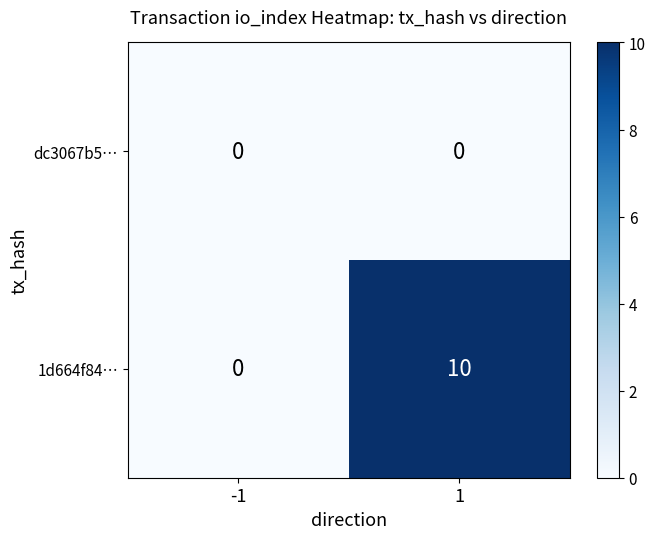

Reading left to right, list all the values displayed in this chart.

dc3067b5…: 0	0
1d664f84…: 0	10